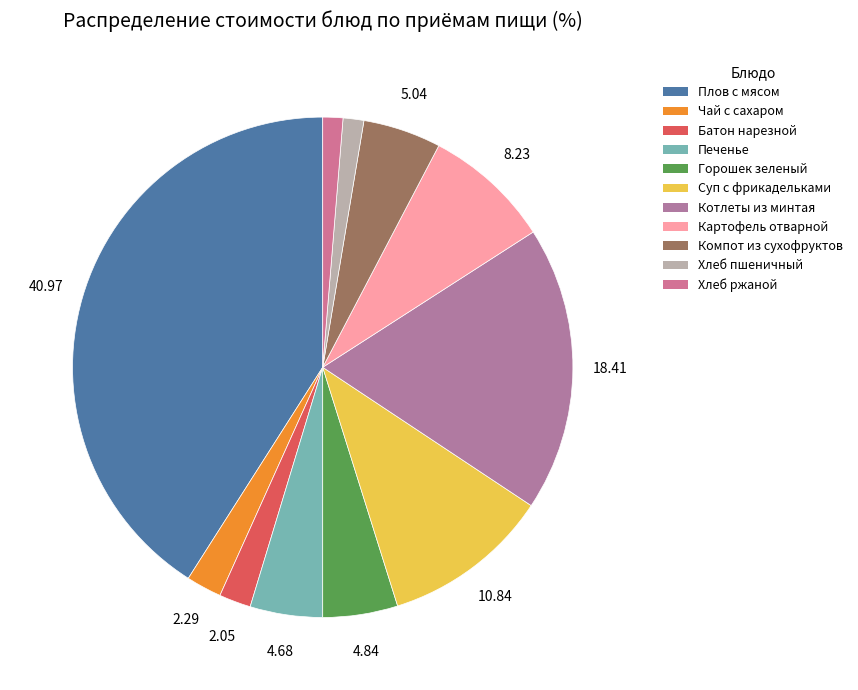

The Котлеты из минтая slice represents 18% of the pie. True or false?

True